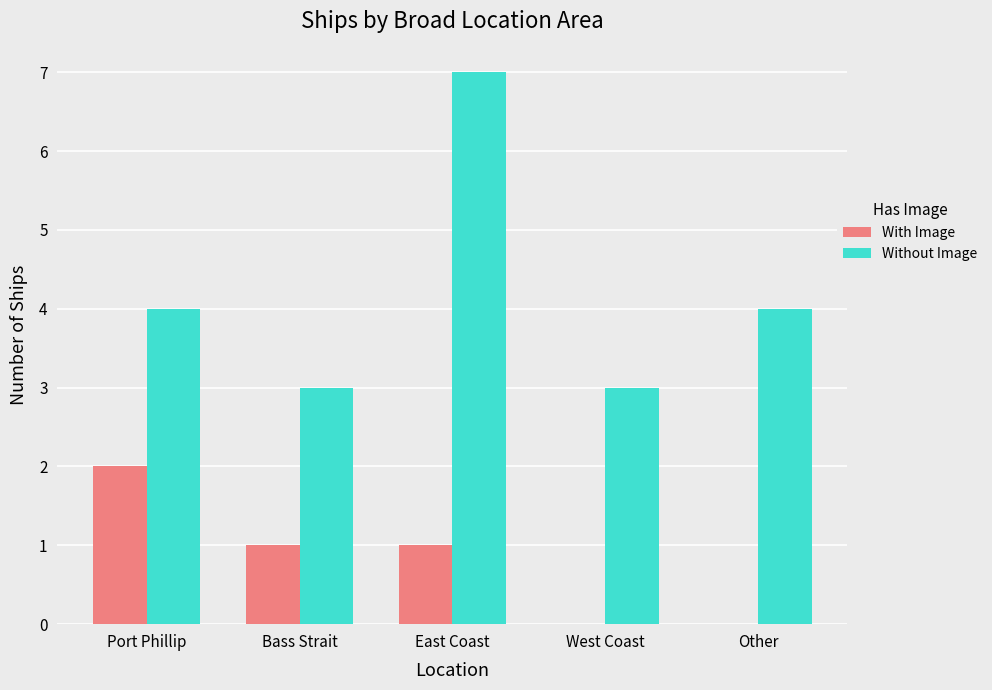

What is the difference between the With Image values at Port Phillip and East Coast?

1